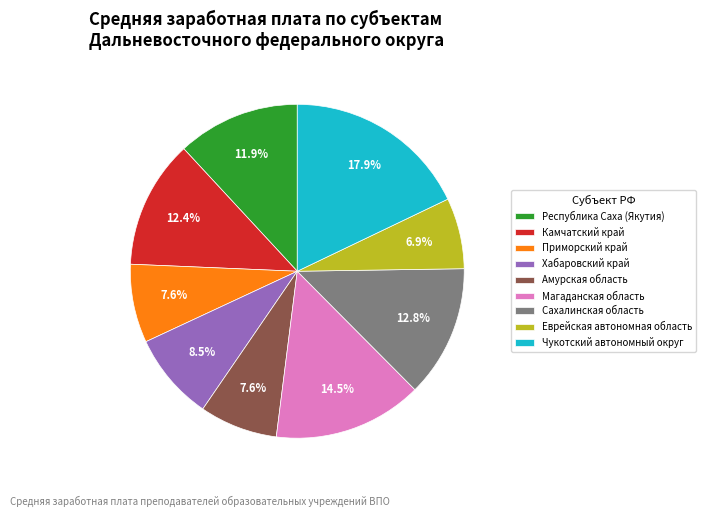

How many slices are in this pie chart?

9